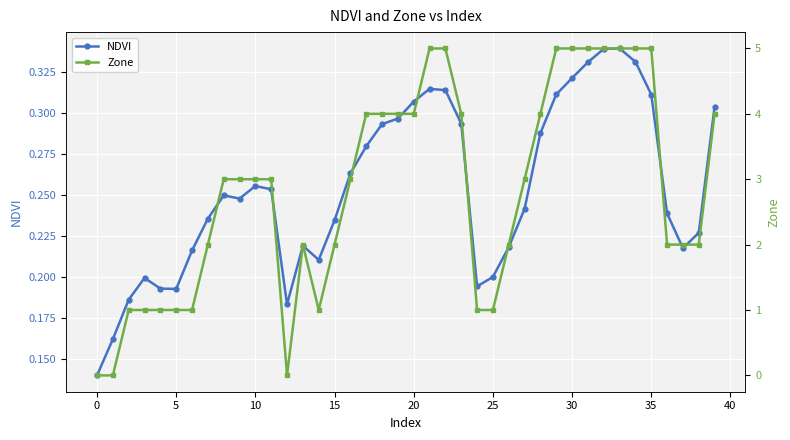

Where is the first local minimum for Zone?

12